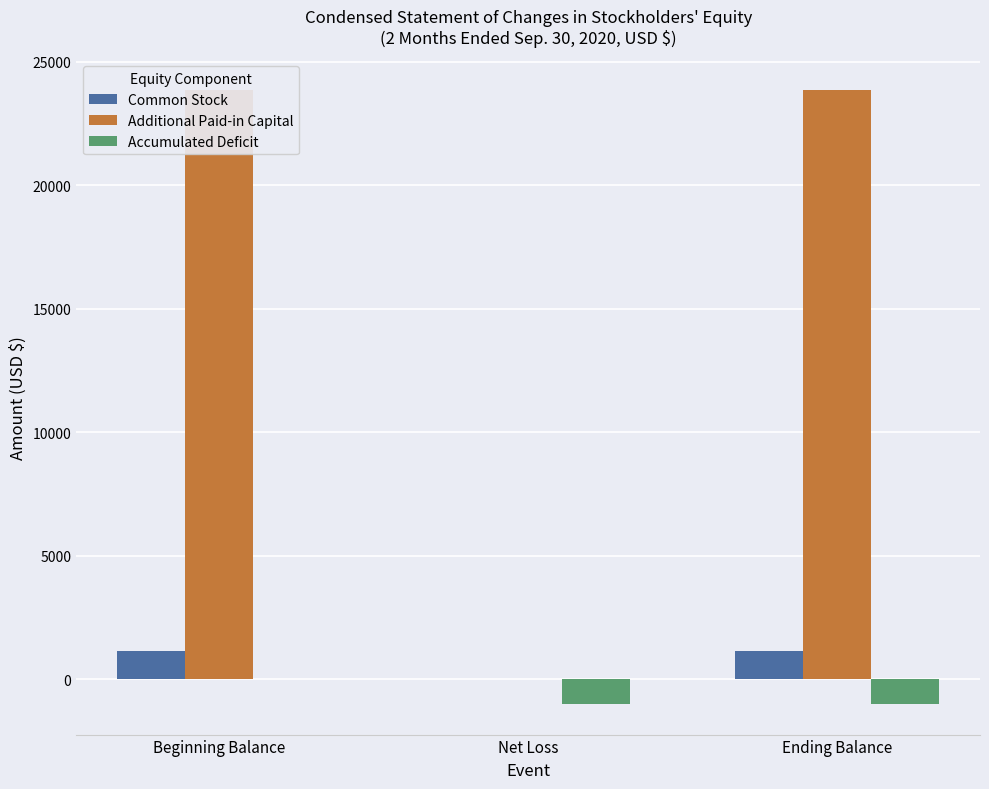

What position from the right is Beginning Balance?

3